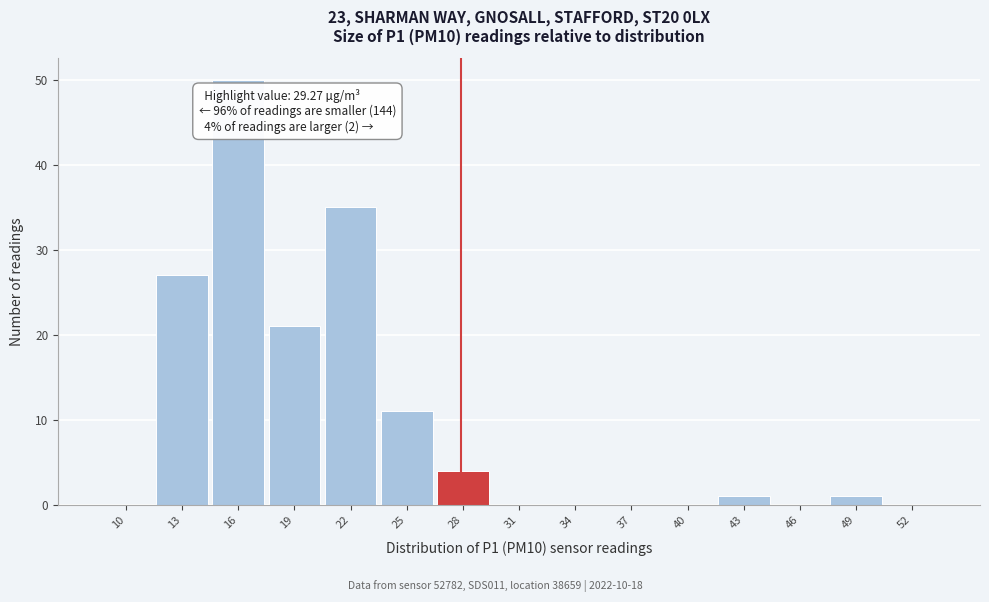

Reading left to right, transcribe all the data shown in this chart.

10=0	13=27	16=50	19=21	22=35	25=11	28=4	31=0	34=0	37=0	40=0	43=1	46=0	49=1	52=0